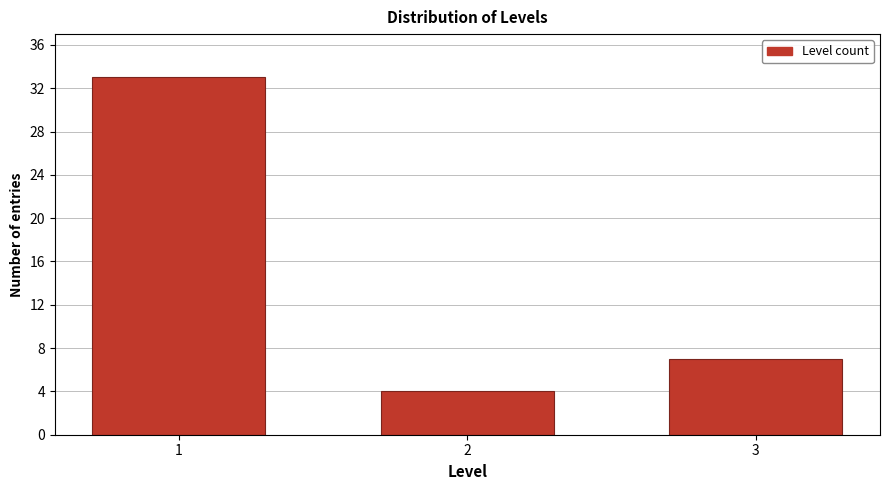

Reading left to right, what are all the values shown in this chart?

1=33	2=4	3=7